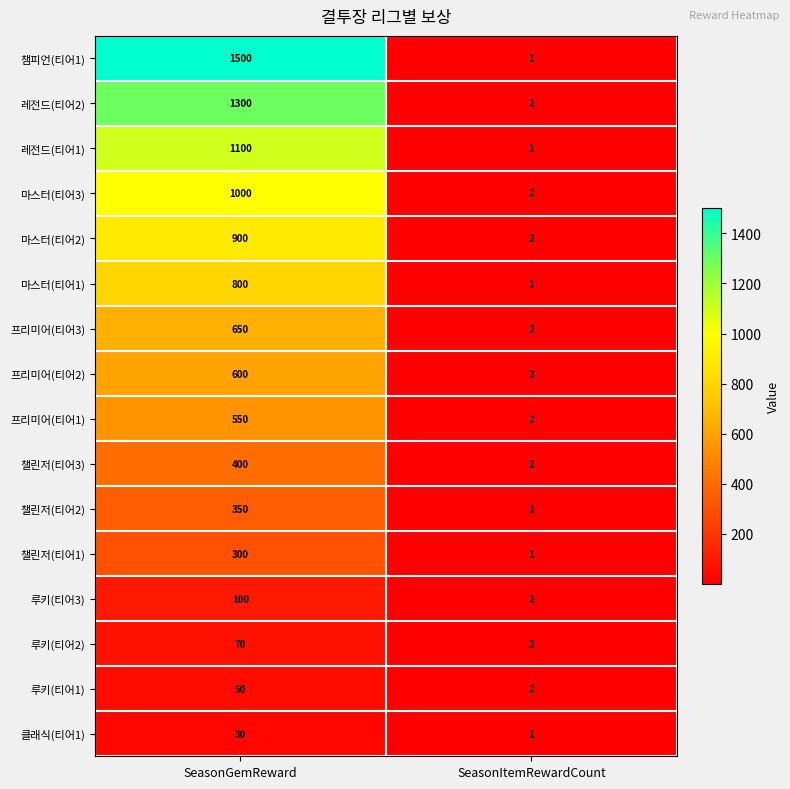

Which label corresponds to the smallest value in the chart?

SeasonItemRewardCount